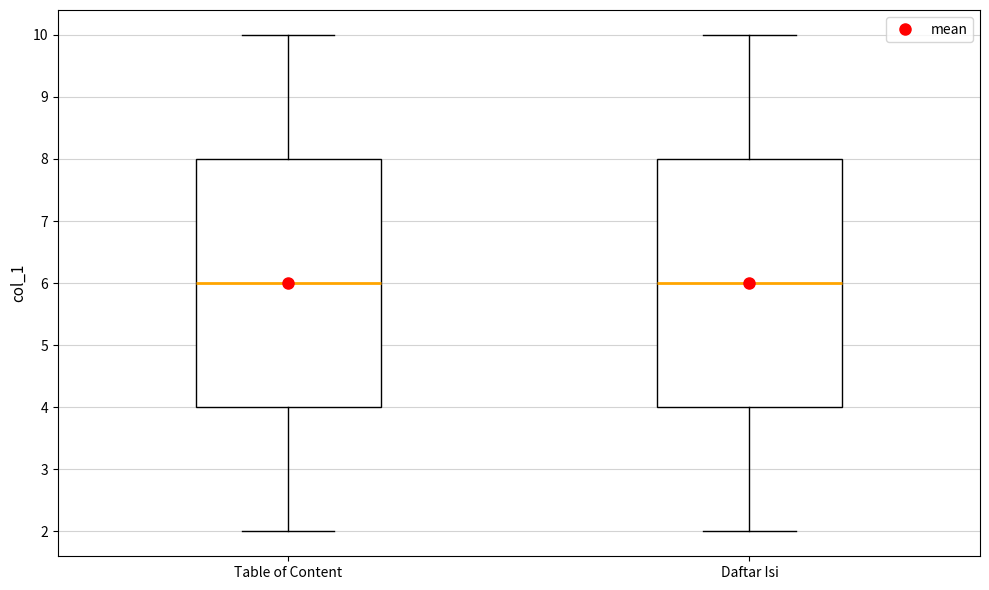

Reading left to right, transcribe this box plot: for each box, give where its median line is, the range the box spans, and where its two whiskers end, as read against the y-axis. The values are not printed on the chart, so give them approximately, as read against the axis.

Table of Content: median 6, box 4 to 8, whiskers 2 to 10
Daftar Isi: median 6, box 4 to 8, whiskers 2 to 10